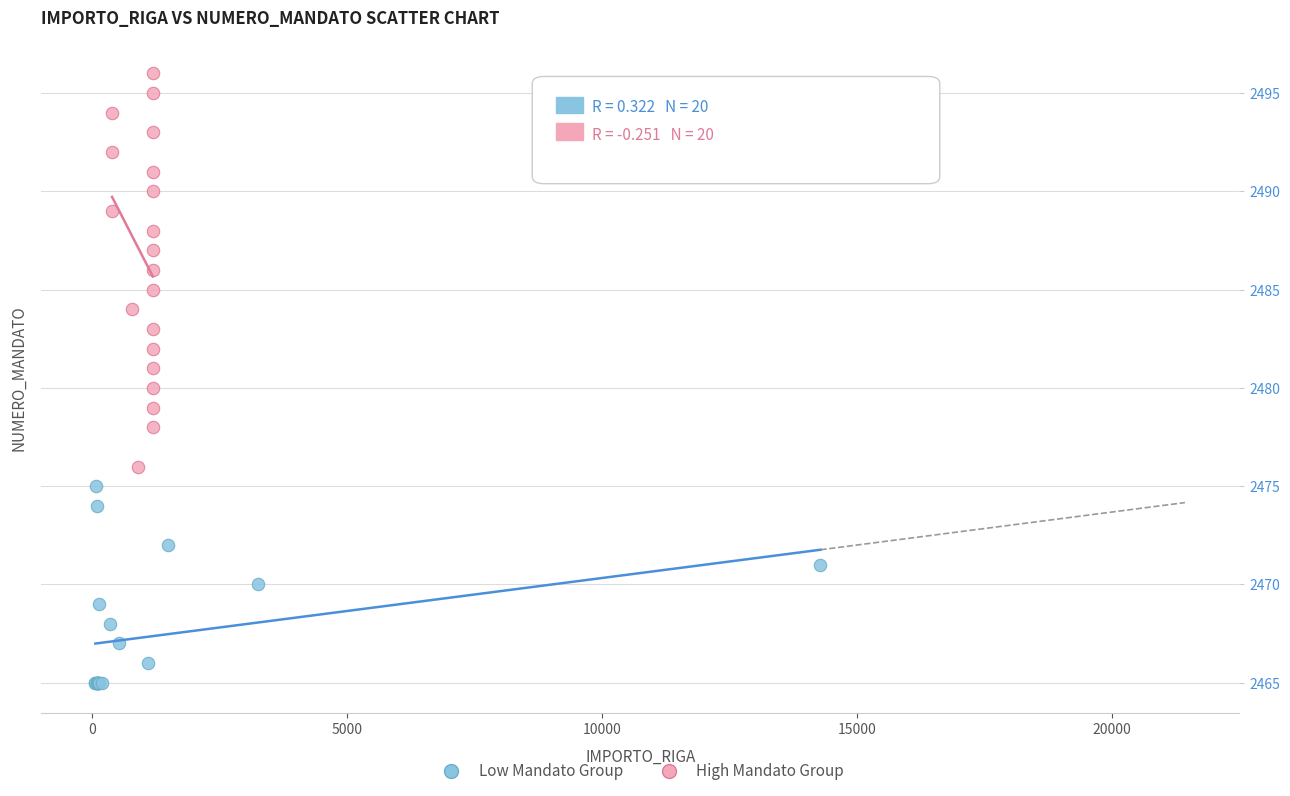

Which series has the largest Y range (max minus min)?

High Mandato Group